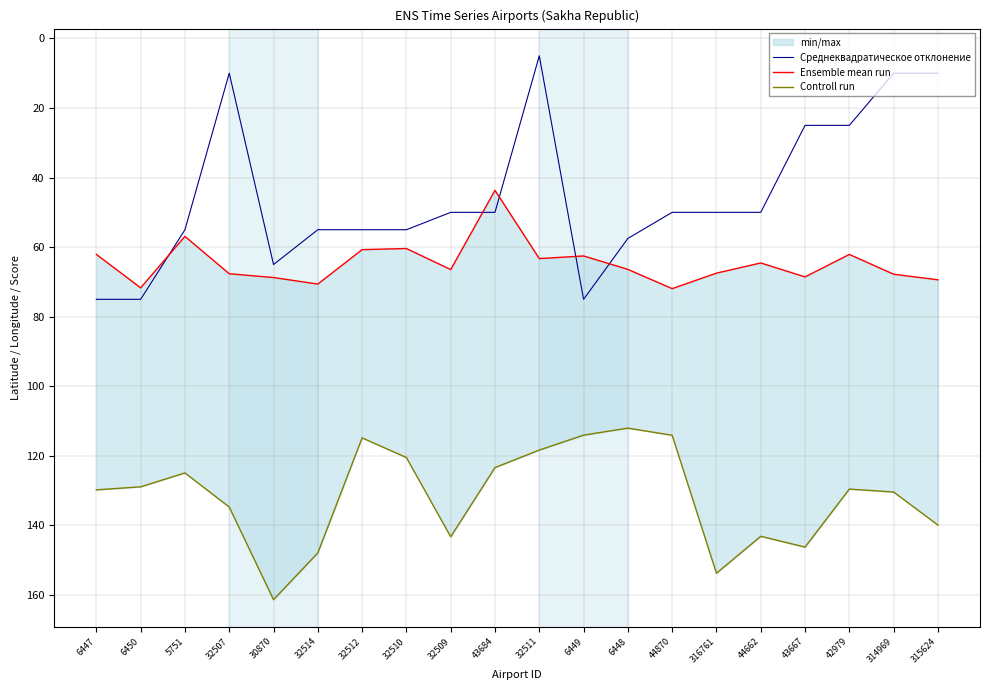

At which label does Среднеквадратическое отклонение reach its peak?

6447